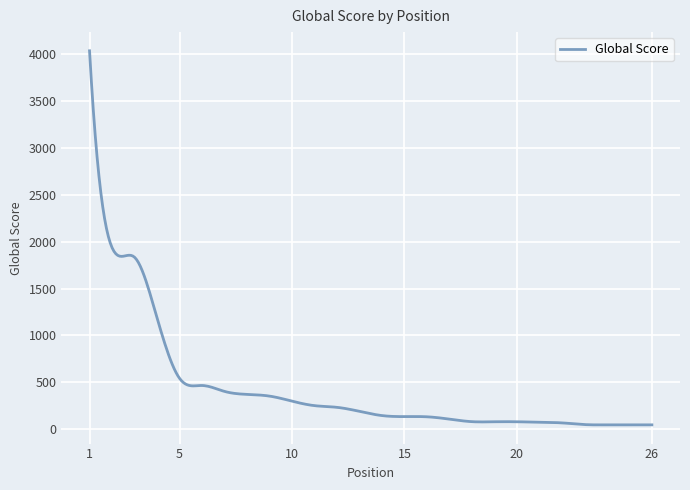

What is the maximum value shown in the chart?

4037.0